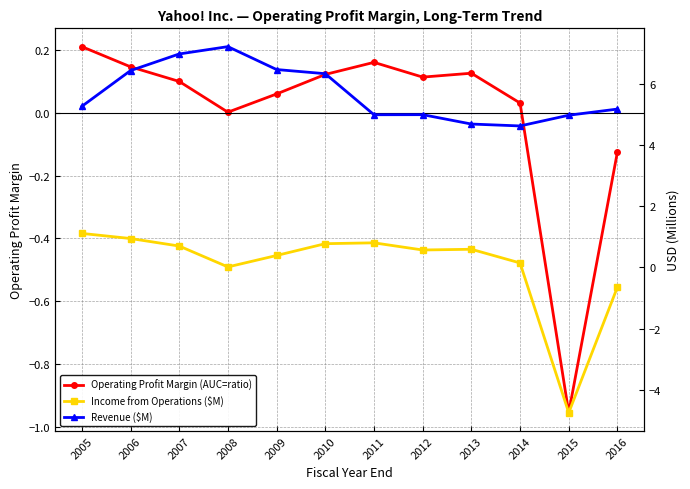

List the series in order of their peak value, highest first.

Revenue ($M), Income from Operations ($M), Operating Profit Margin (AUC=ratio)